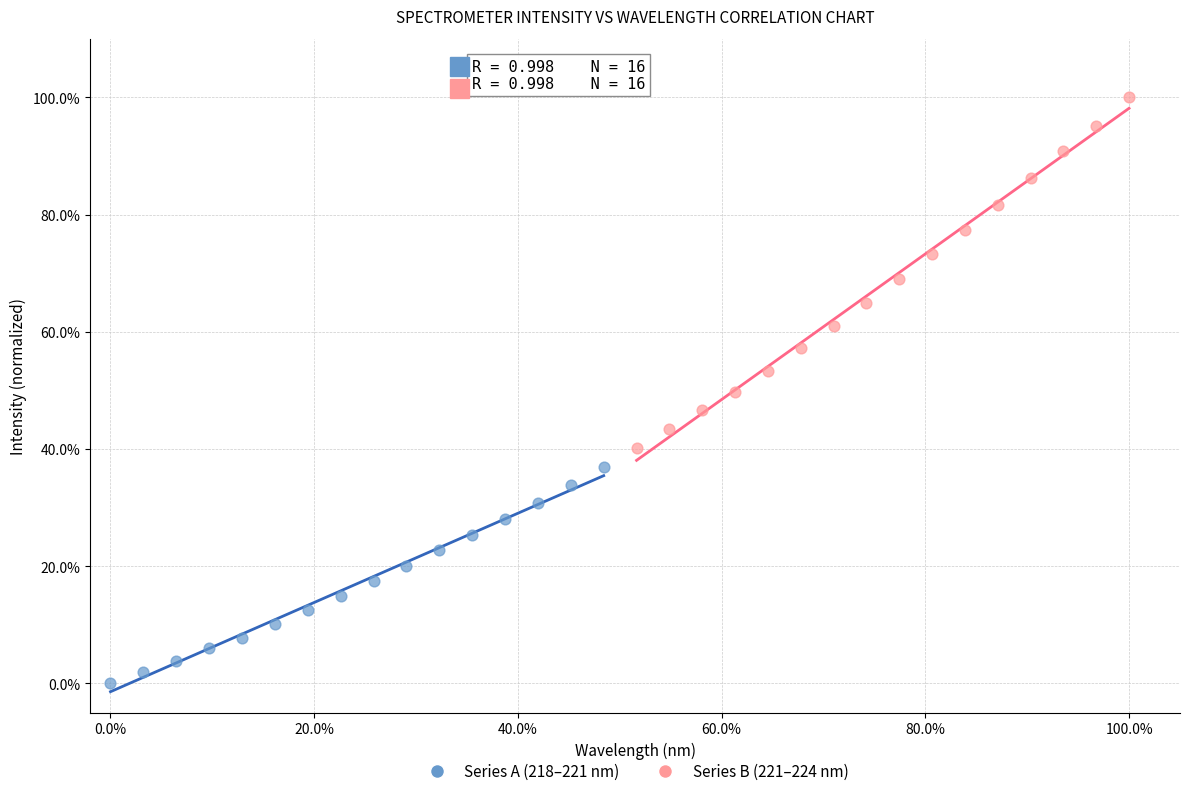

Which series reaches the maximum Y coordinate?

Series B (221–224 nm)